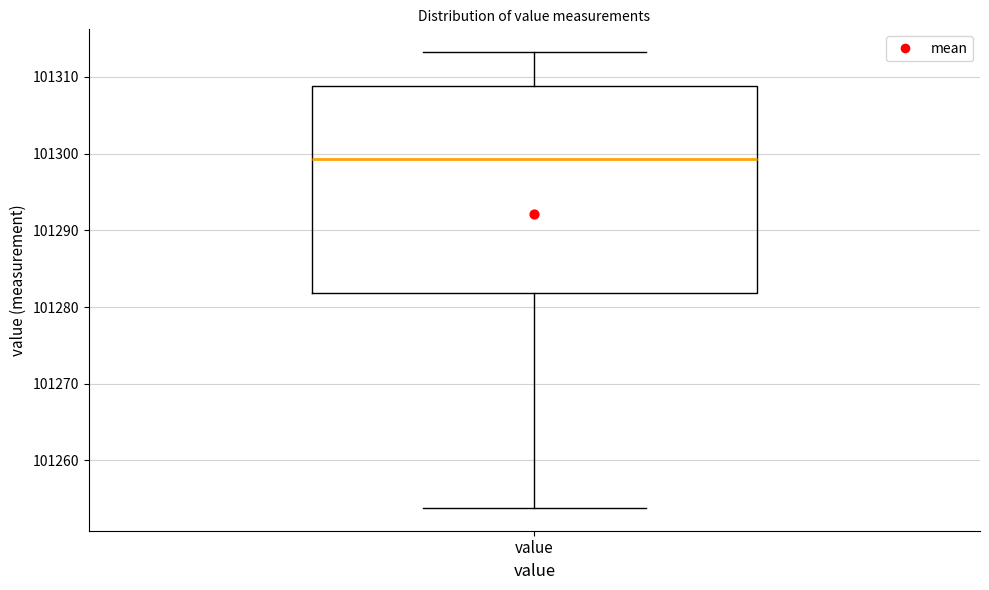

Where does the median line of the box for value sit on the y-axis? The values are not printed on the chart, so give them approximately, as read against the axis.

101299